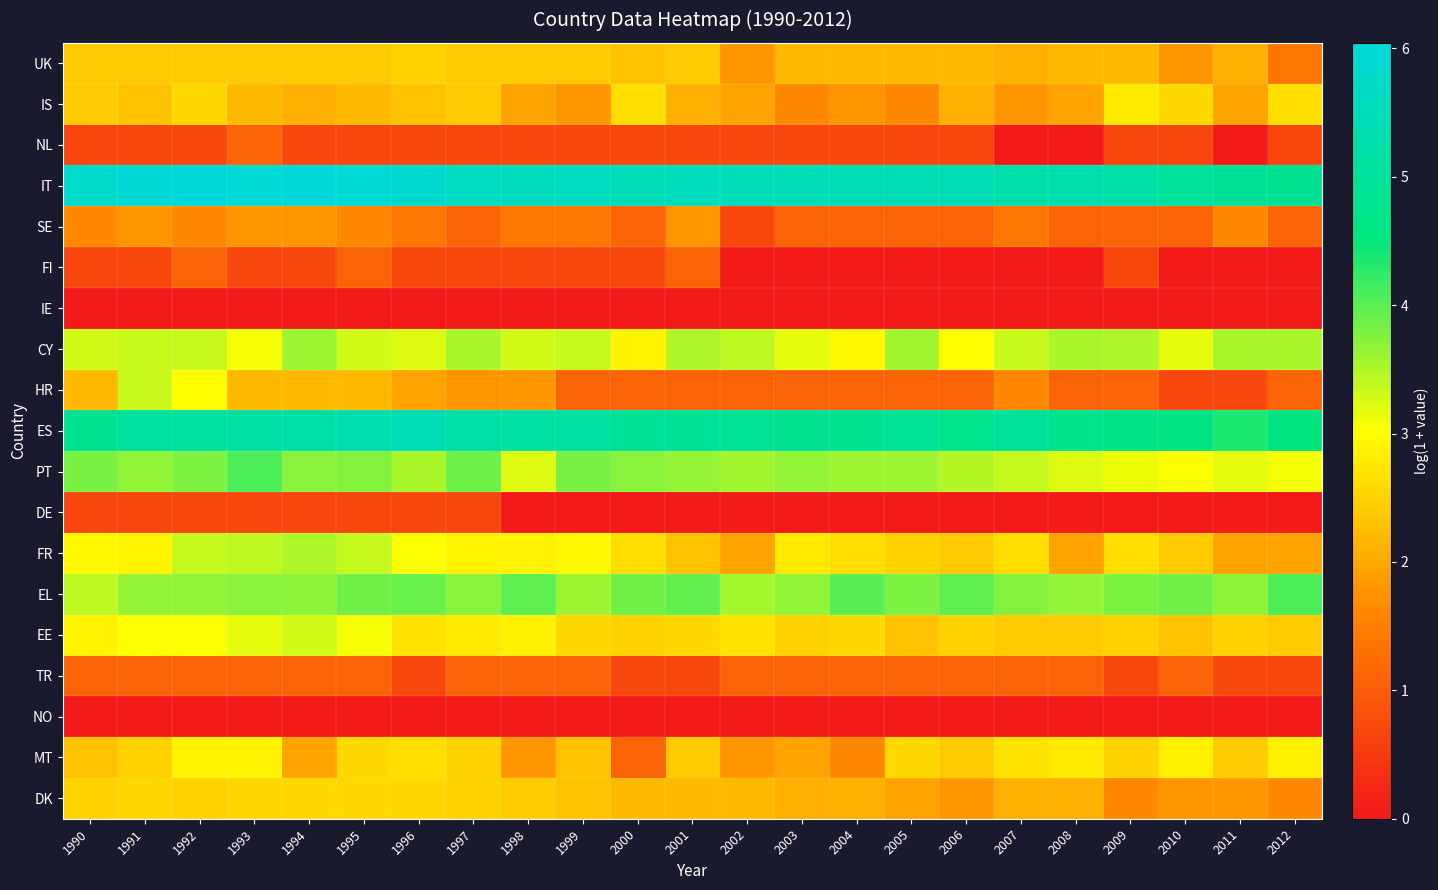

Between 1996 and 1995, which is larger?

1996